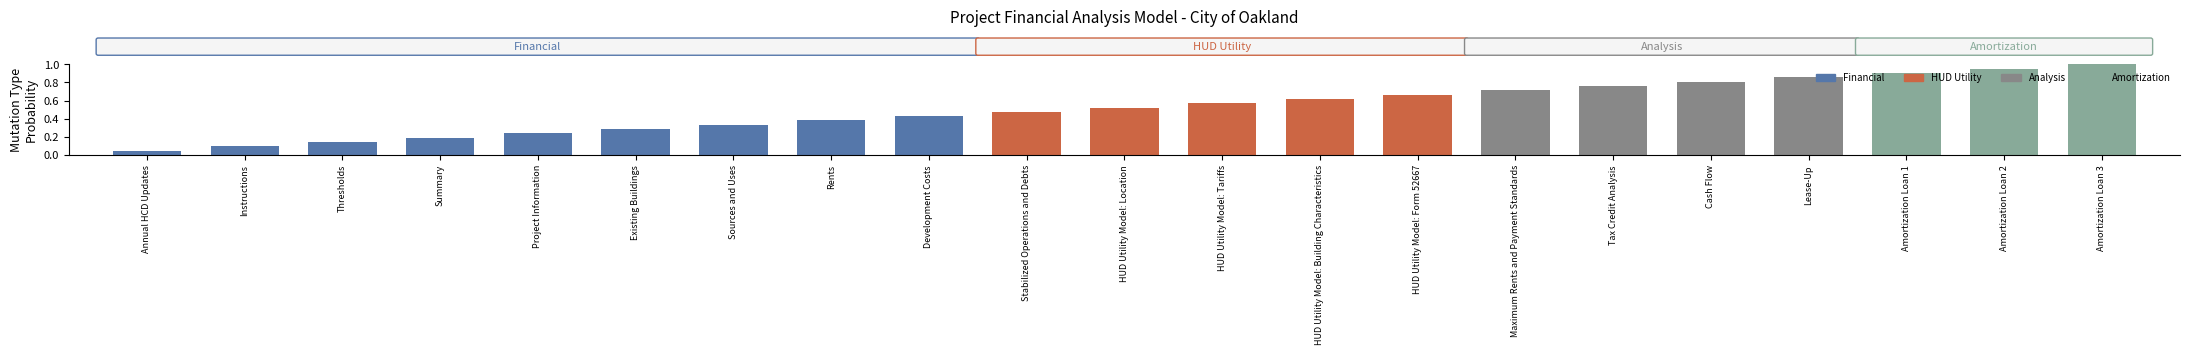

At which label is the value closest to 0?

Annual HCD Updates